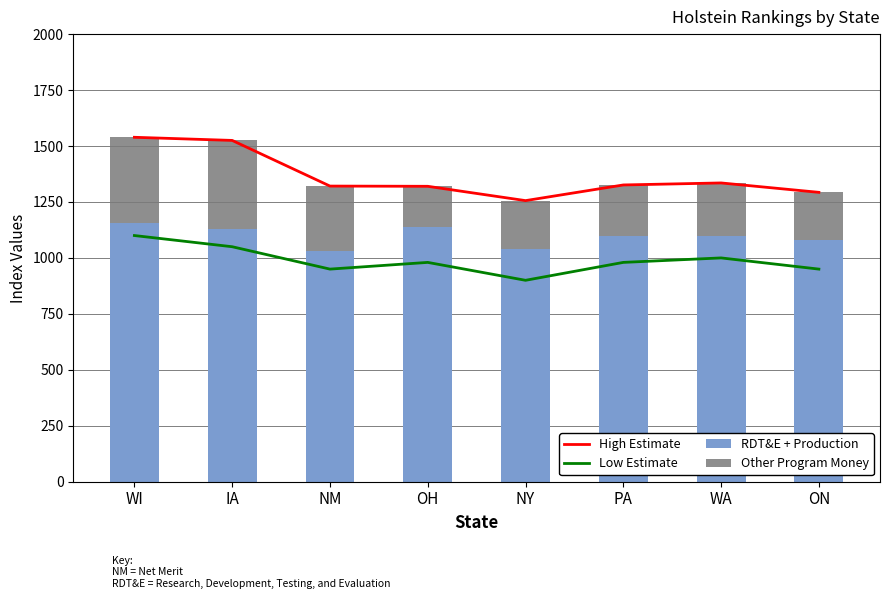

What is the difference between the highest and lowest values at WI?

1157